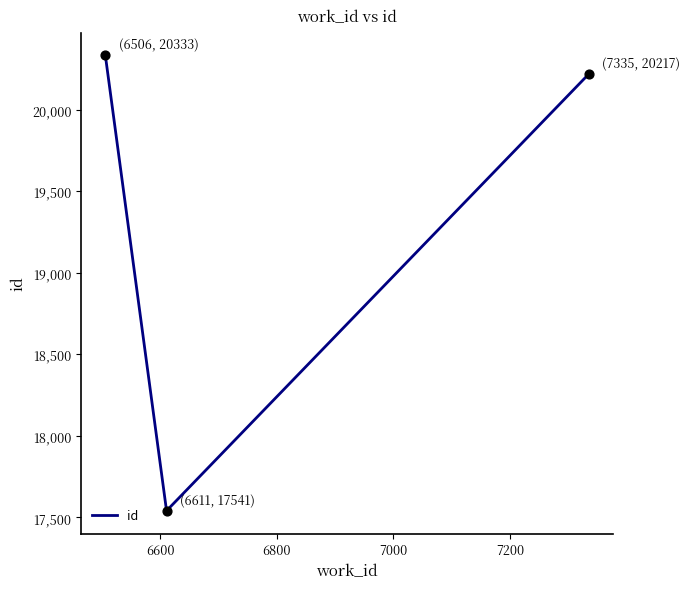

What is the average value?

19364